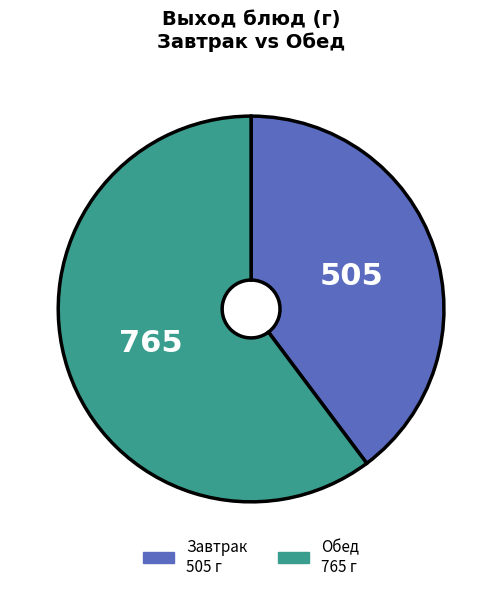

Which slice represents more than half of the pie?

Обед 765 г